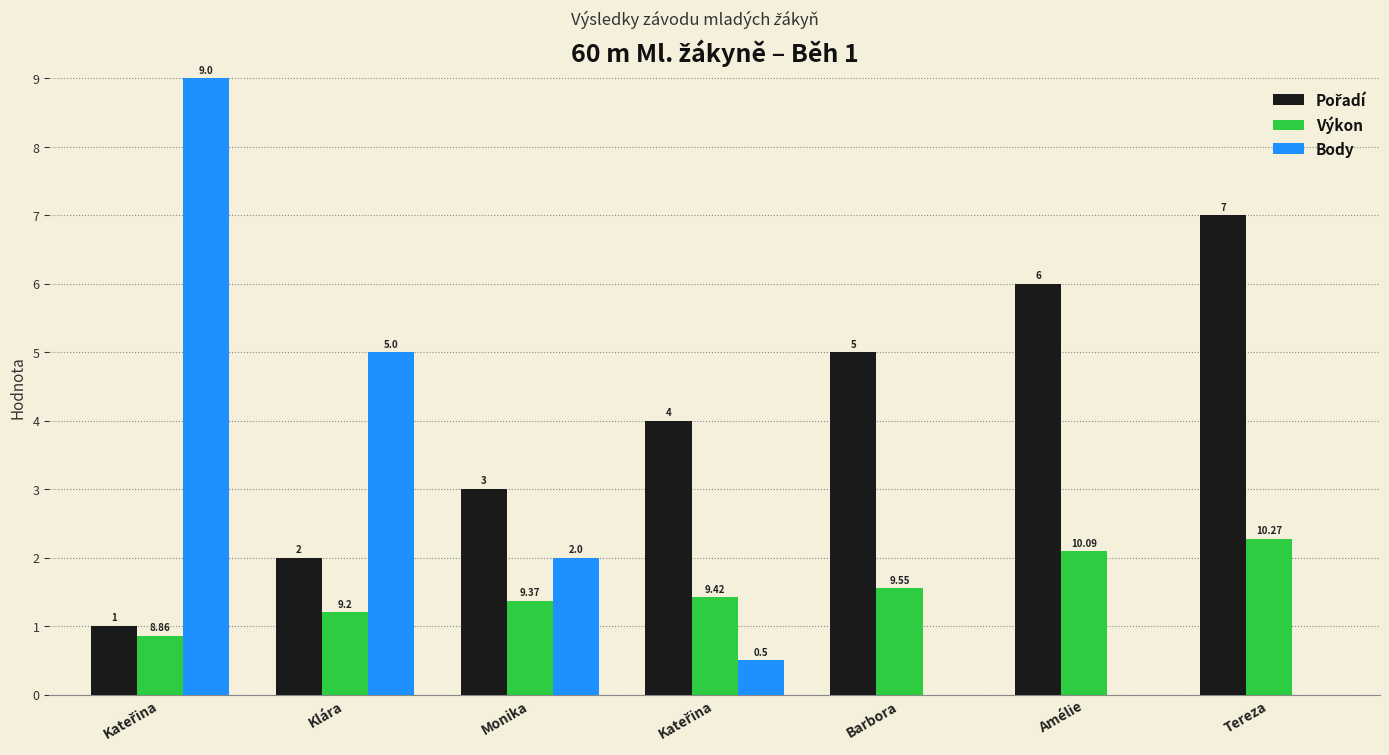

How many data points in Výkon are above 1?

6